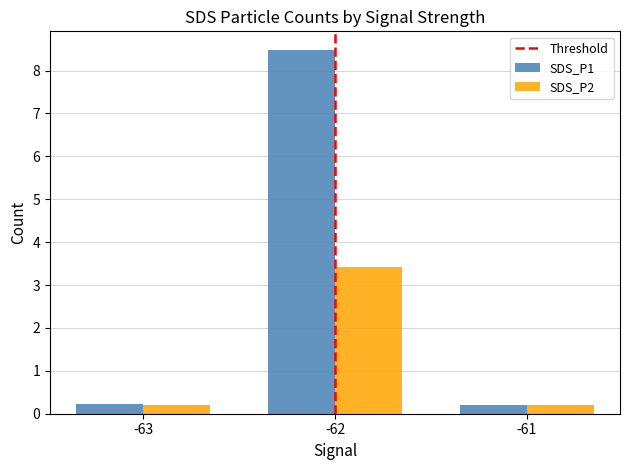

Rank the series at -62 from lowest to highest value.

SDS_P2, SDS_P1